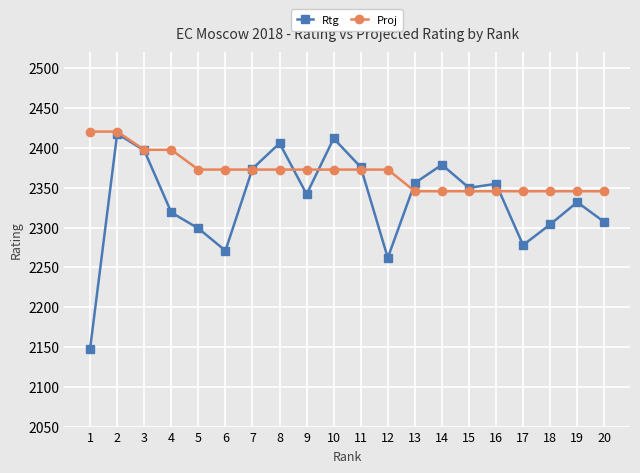

What is the difference between the maximum and minimum values in the Rtg series?

270.0